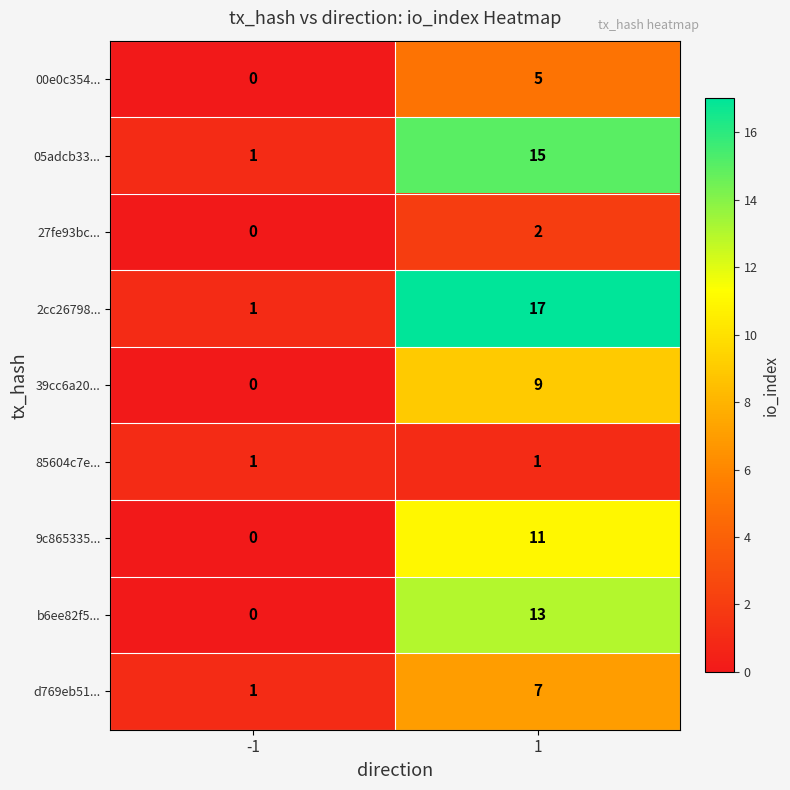

Rank the series at 1 from highest to lowest value.

2cc26798..., 05adcb33..., b6ee82f5..., 9c865335..., 39cc6a20..., d769eb51..., 00e0c354..., 27fe93bc..., 85604c7e...